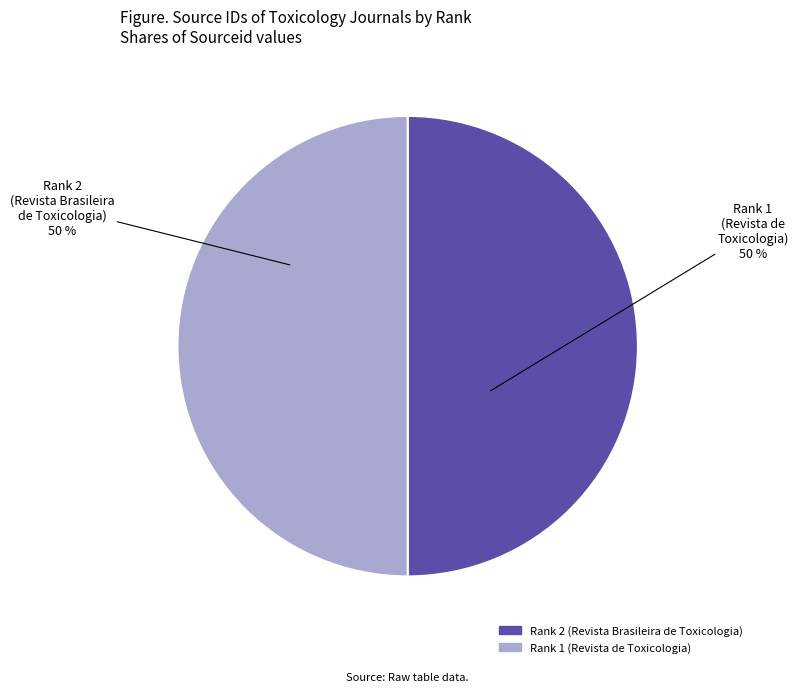

Is it true that Rank 2 (Revista Brasileira de Toxicologia) is 50% of the pie?

True